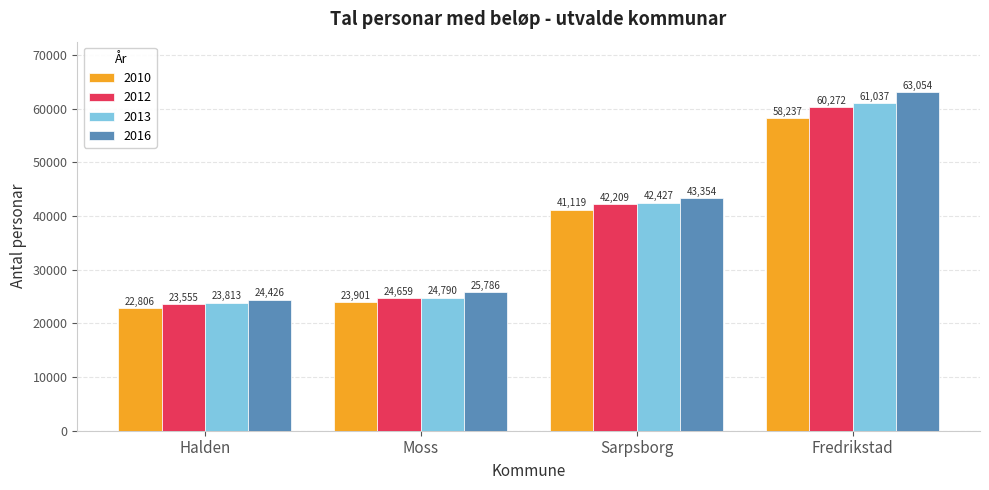

What is the difference between the 2016 values at Moss and Sarpsborg?

17568